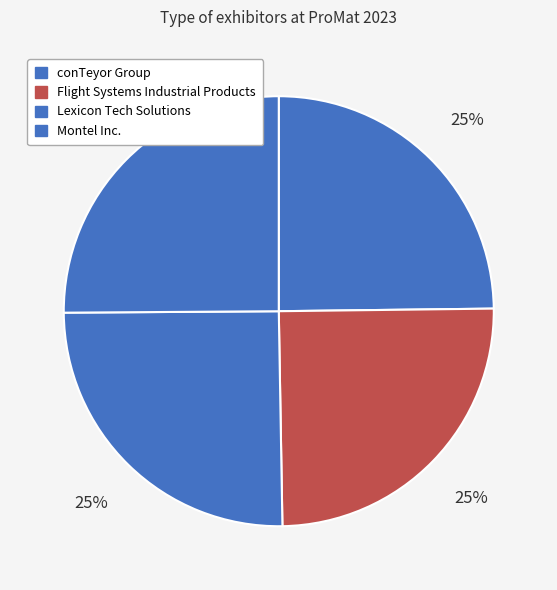

What is the smallest slice in the pie chart?

conTeyor Group